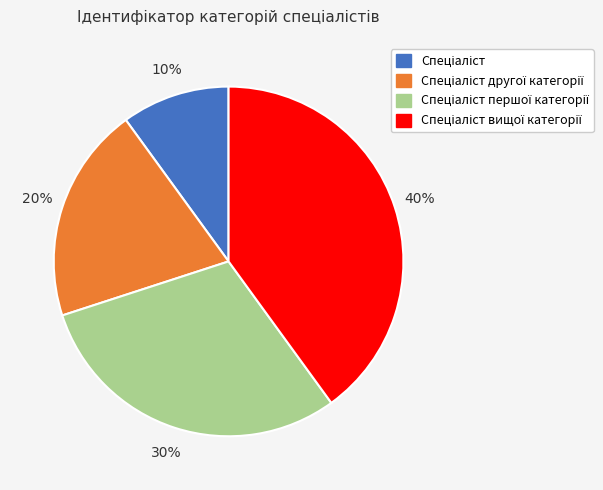

Is there a majority slice in this chart?

No